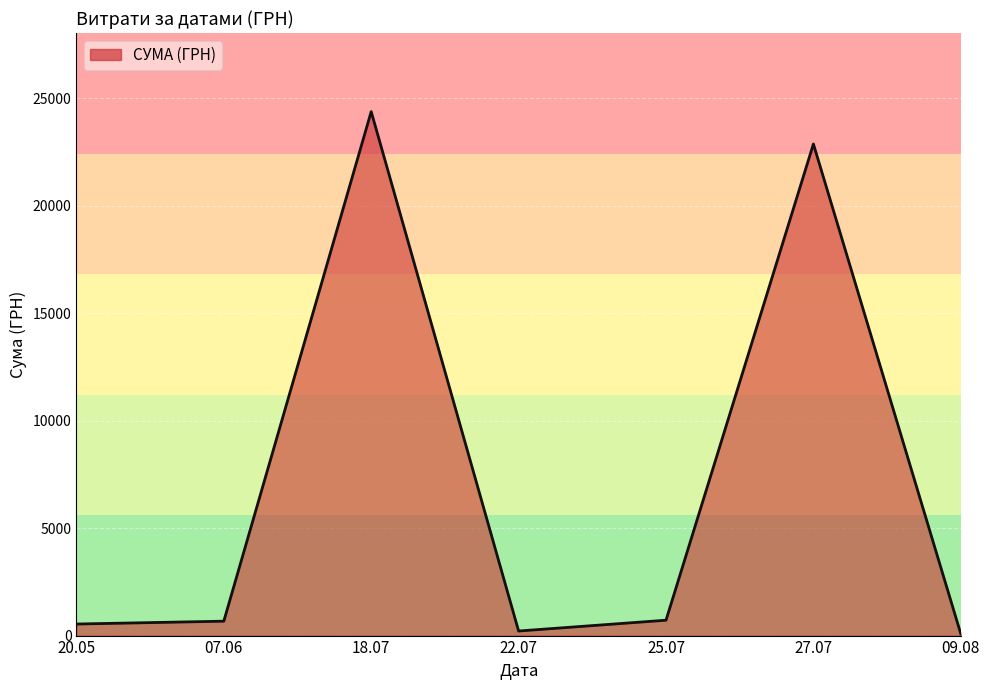

Does the chart have visible grid lines?

Yes